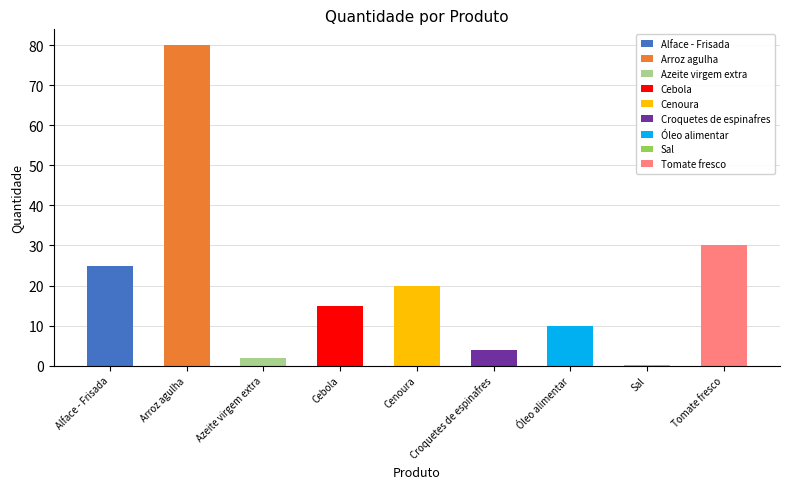

How many data points are above 15?

4